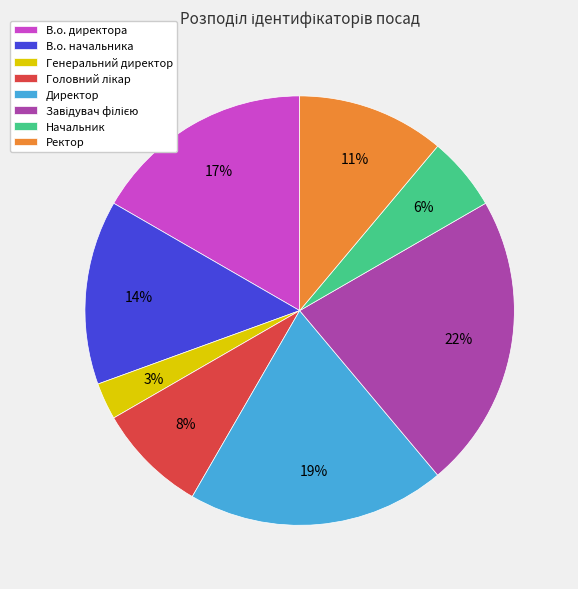

True or false: Директор accounts for 19% of the total.

True